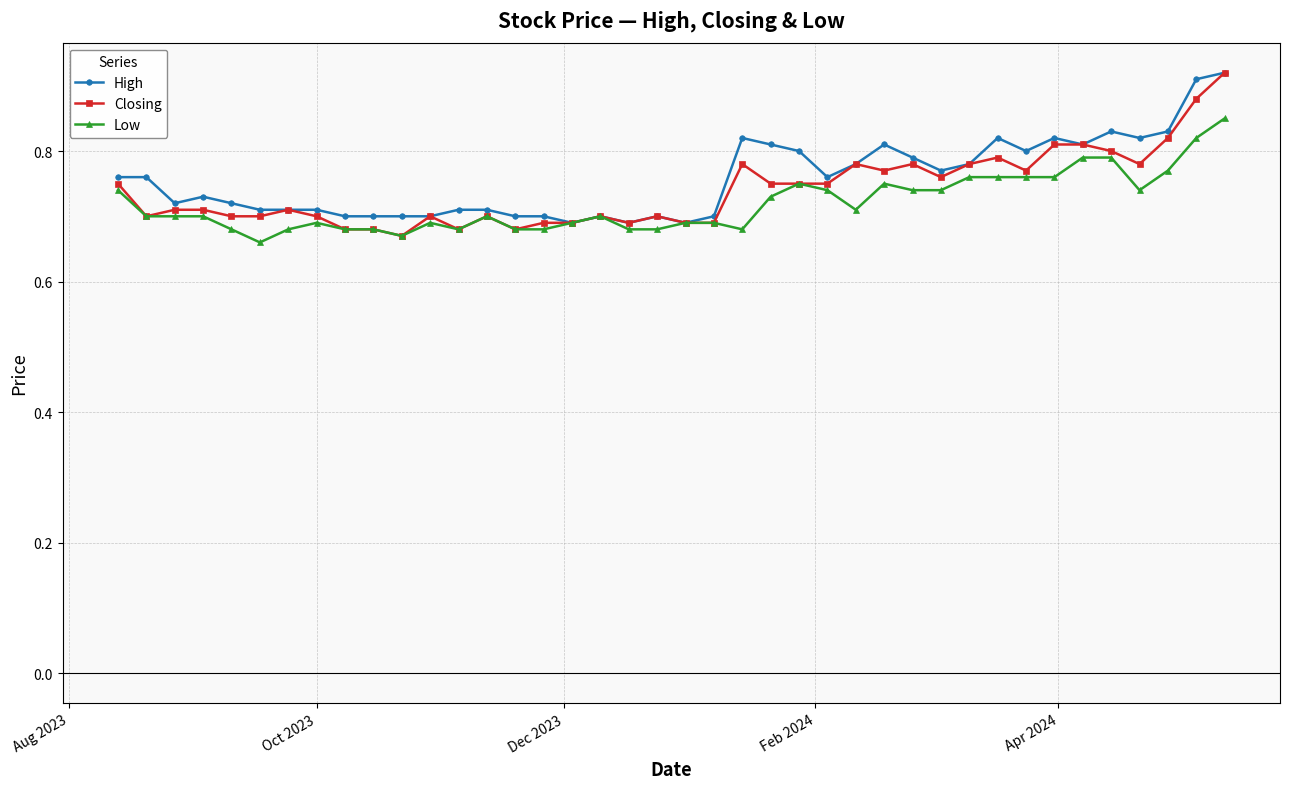

List the series in order of their overall mean, lowest first.

Low, Closing, High